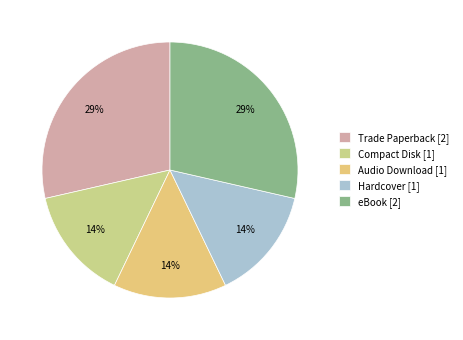

What is the total percentage of eBook and Compact Disk?

42.9%